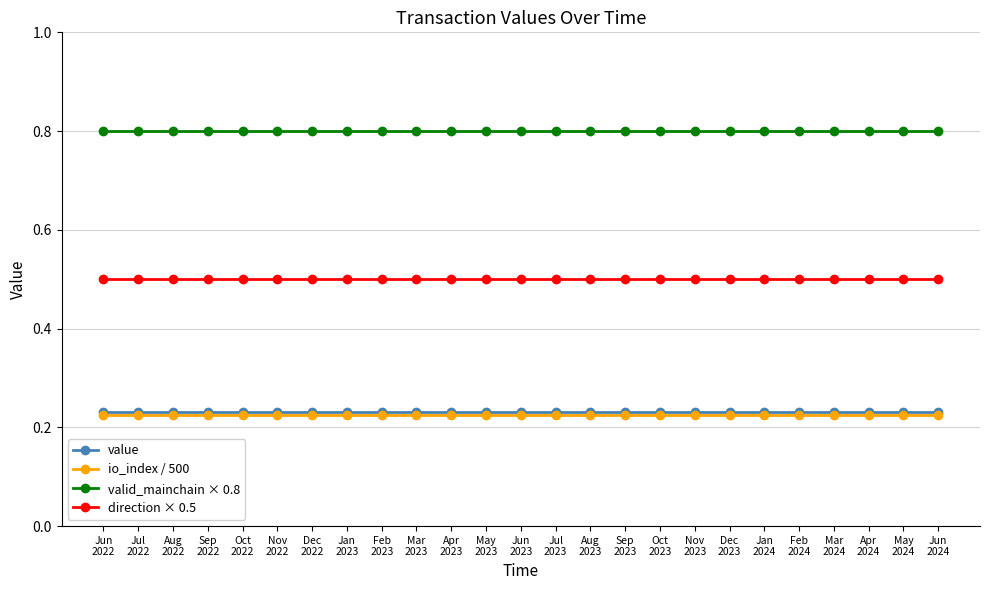

Count the number of data series in this chart.

4